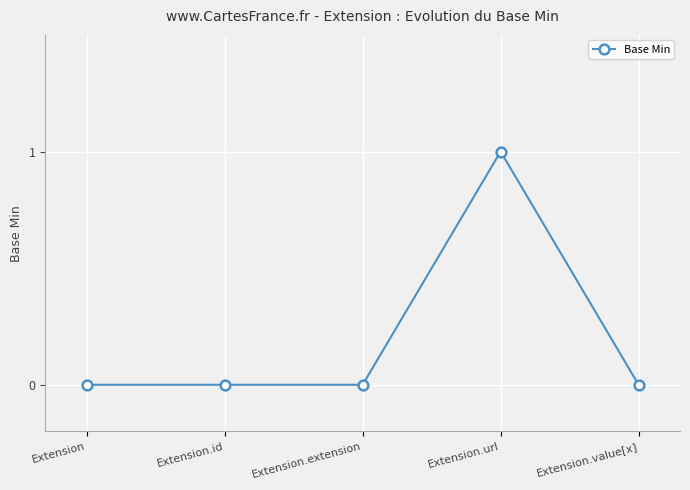

How many lines are shown in the chart?

1